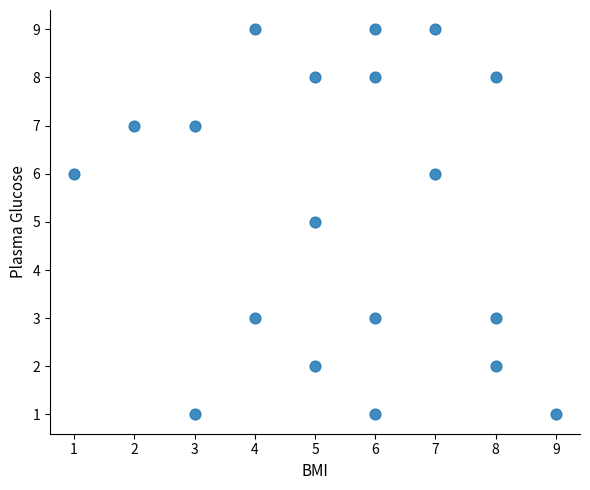

What is the range of Y values (max minus min)?

8